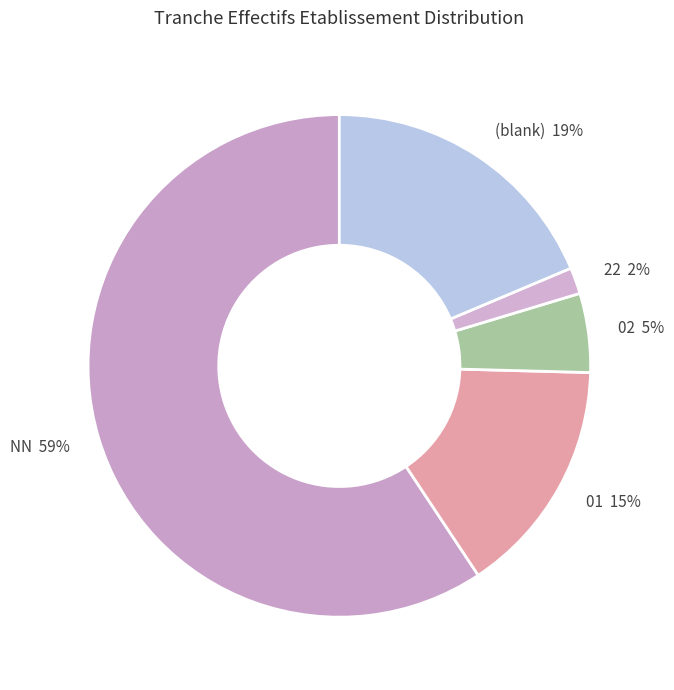

To the nearest percent, what percentage of the pie is 22 2%?

2%